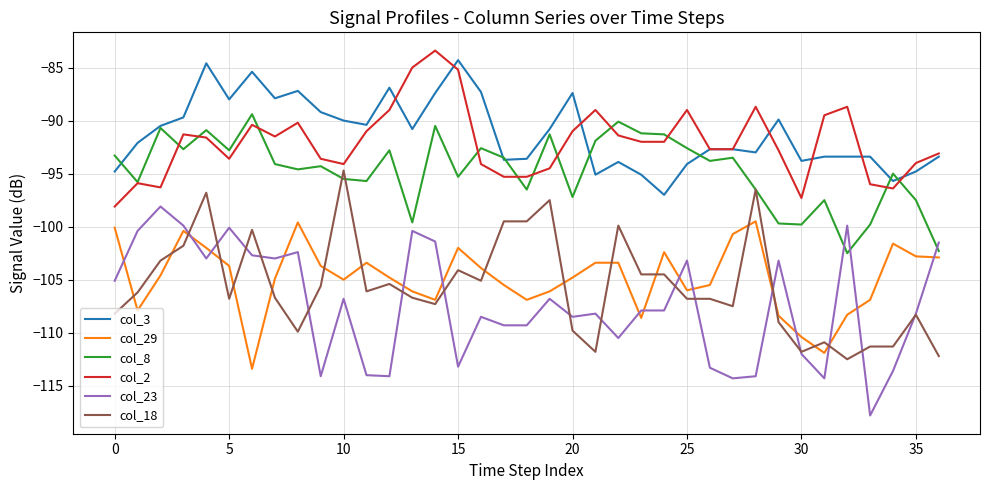

True or false: col_3 and col_29 cross at least once.

False